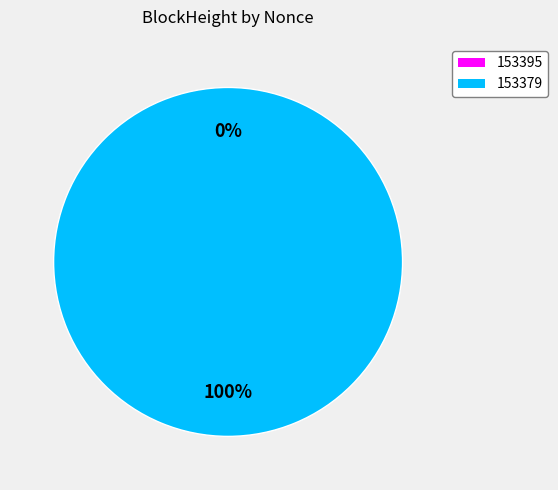

Which slice is the smallest?

153395